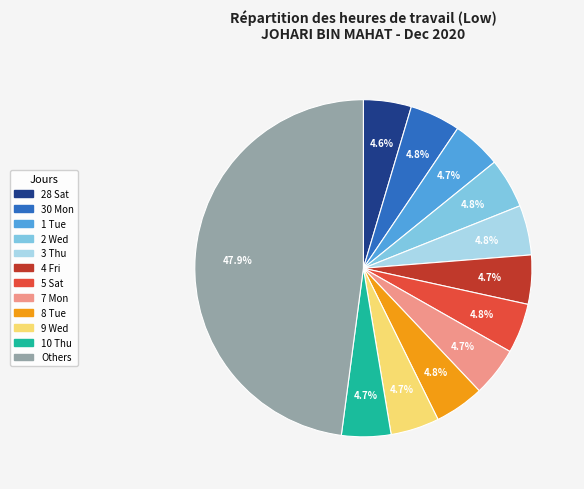

Is there a majority slice in this chart?

No